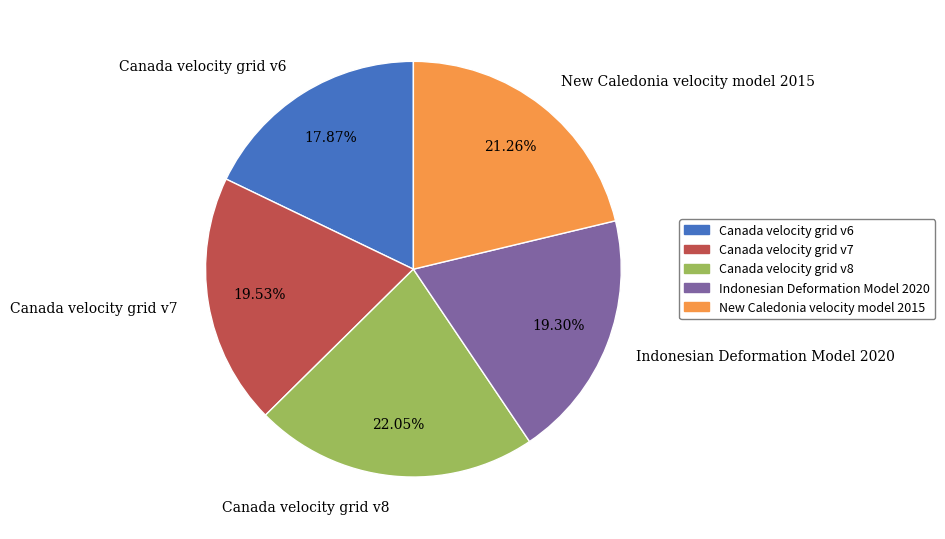

To the nearest percent, what is the difference between the largest and smallest slice percentages?

4%